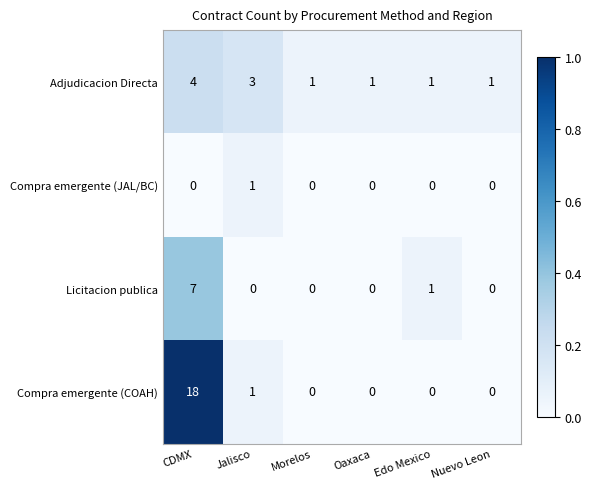

True or false: Compra emergente (JAL/BC) has a value of 1 at Jalisco.

True